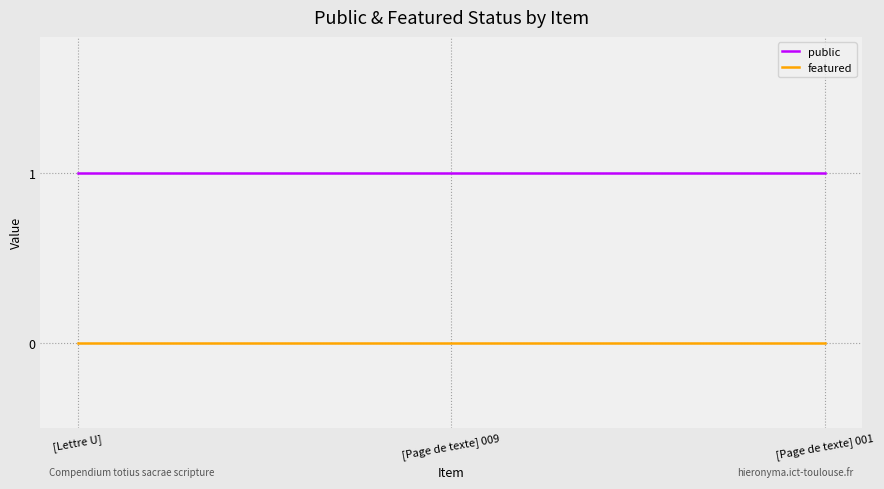

What position from the left is [Lettre U]?

1